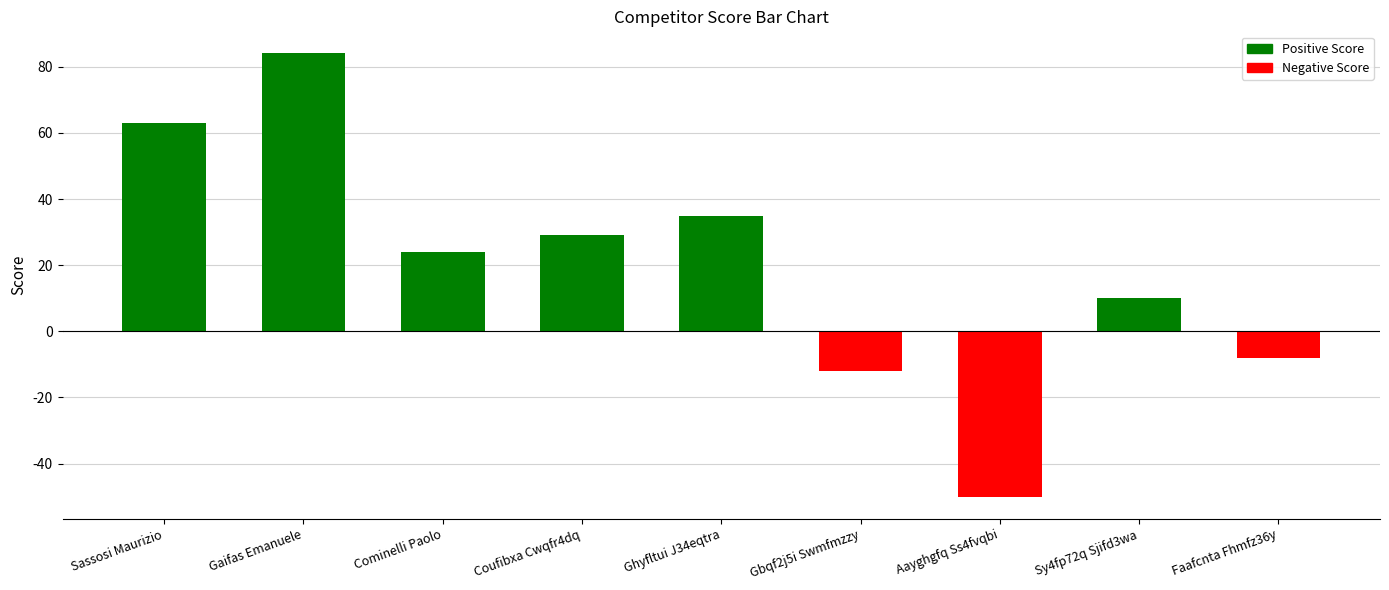

Is it true that the value at Ghyfltui J34eqtra is 35?

True